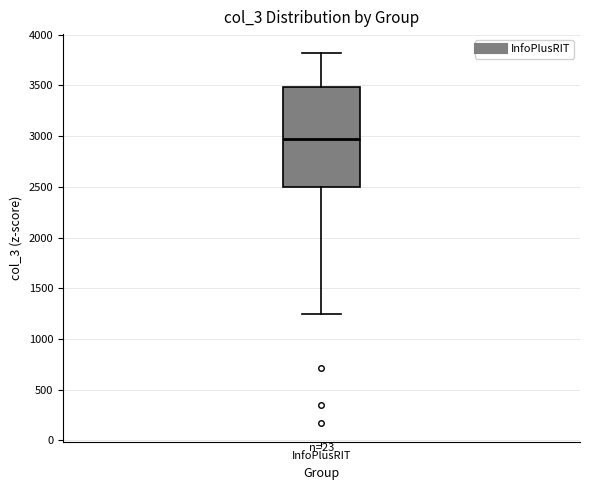

Transcribe this box plot: give where the median line is, the range the box spans, and where the two whiskers end, as read against the y-axis. The values are not printed on the chart, so give them approximately, as read against the axis.

median 2950, box 2500 to 3500, whiskers 1250 to 3800